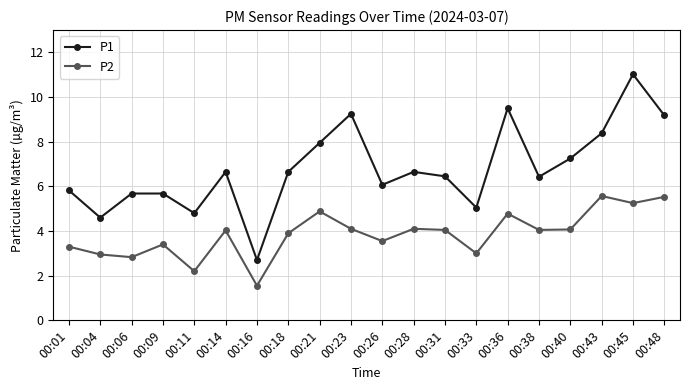

Rank the series by their maximum value, from highest to lowest.

P1, P2